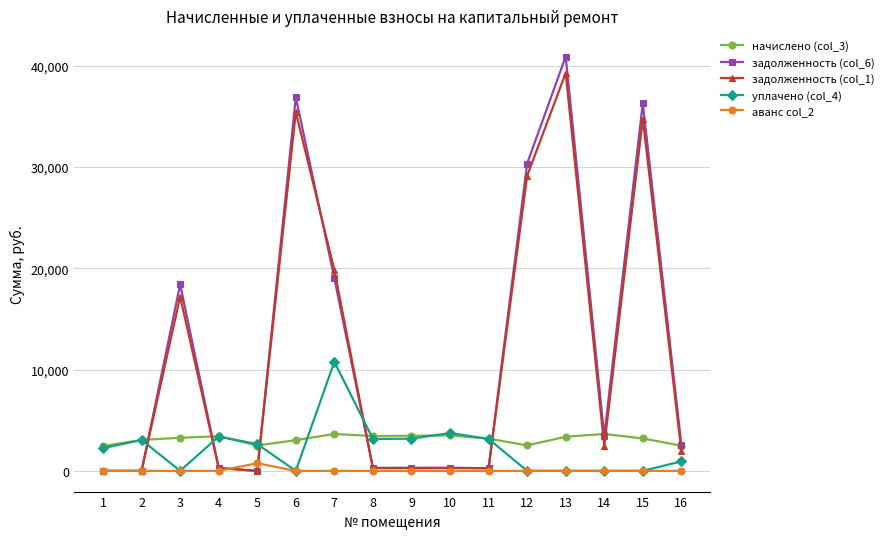

How many data points in уплачено (col_4) are less than 2640?

8